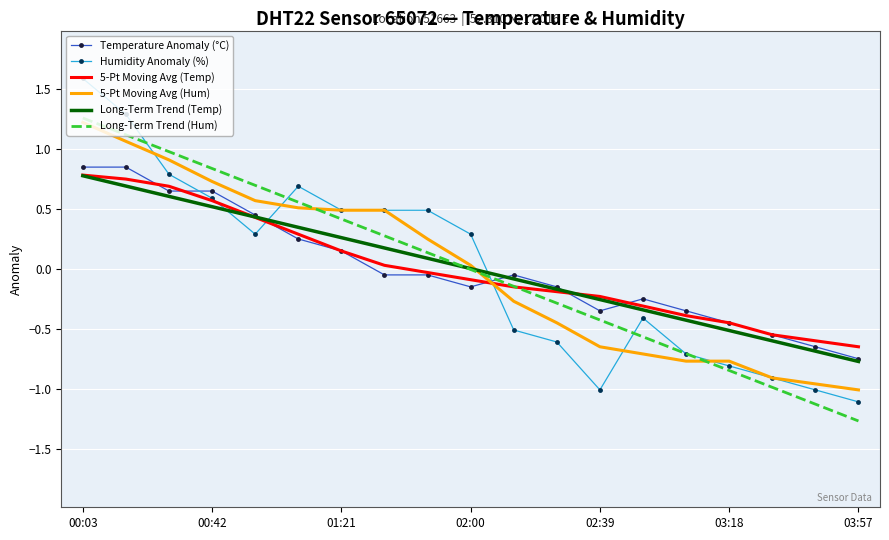

What is the minimum value shown in the chart?

-1.3